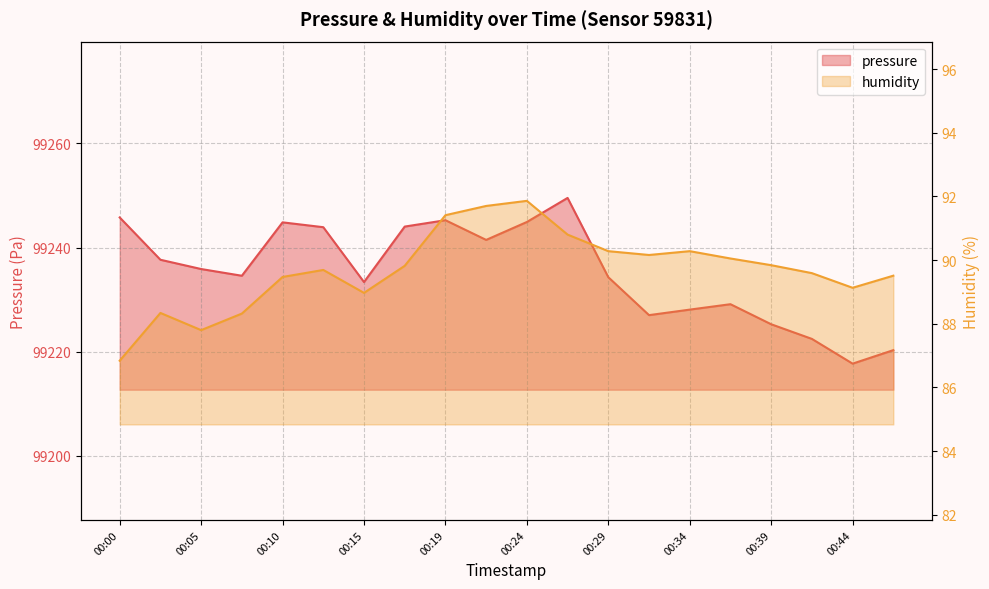

What is the lowest value of the pressure series?

99217.7